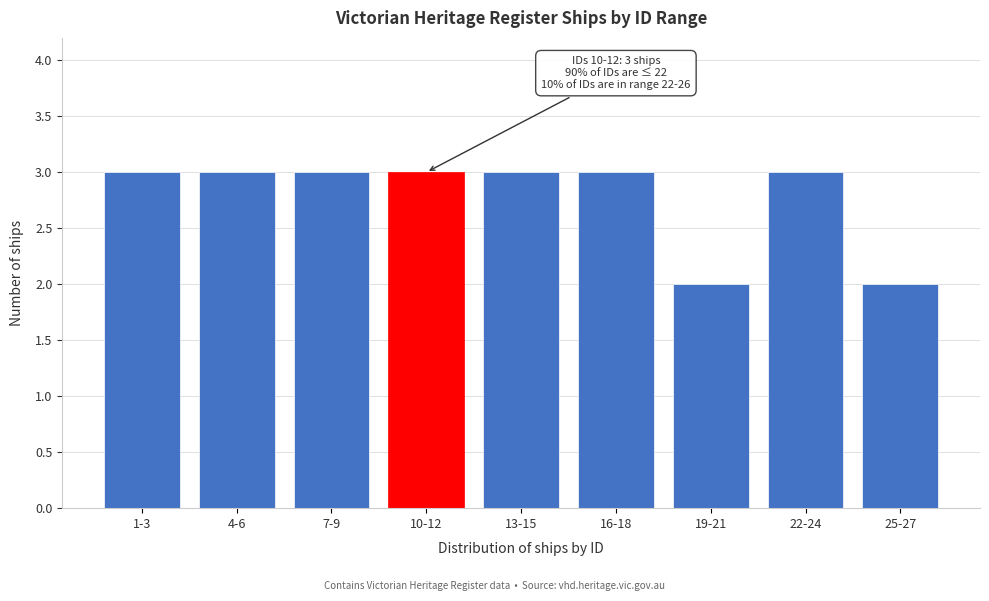

Reading left to right, transcribe all the data shown in this chart.

3	3	3	3	3	3	2	3	2